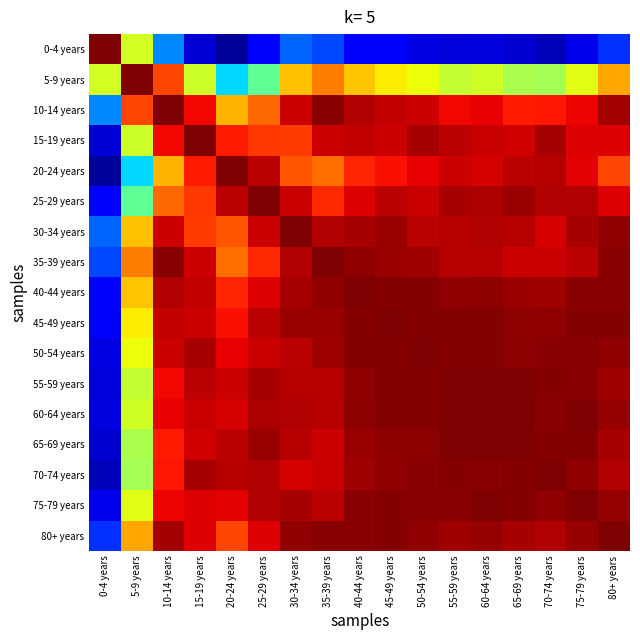

Reading left to right, list all the values displayed in this chart.

0-4 years: 0-4 years=1.0	5-9 years=0.2	10-14 years=-0.5	15-19 years=-0.8	20-24 years=-0.9	25-29 years=-0.8	30-34 years=-0.6	35-39 years=-0.6	40-44 years=-0.8	45-49 years=-0.8	50-54 years=-0.8	55-59 years=-0.8	60-64 years=-0.8	65-69 years=-0.9	70-74 years=-0.9	75-79 years=-0.8	80+ years=-0.6
5-9 years: 0-4 years=0.2	5-9 years=1.0	10-14 years=0.7	15-19 years=0.2	20-24 years=-0.3	25-29 years=-0.1	30-34 years=0.4	35-39 years=0.5	40-44 years=0.4	45-49 years=0.3	50-54 years=0.3	55-59 years=0.2	60-64 years=0.2	65-69 years=0.1	70-74 years=0.1	75-79 years=0.2	80+ years=0.5
10-14 years: 0-4 years=-0.5	5-9 years=0.7	10-14 years=1.0	15-19 years=0.8	20-24 years=0.4	25-29 years=0.6	30-34 years=0.9	35-39 years=1.0	40-44 years=0.9	45-49 years=0.9	50-54 years=0.9	55-59 years=0.8	60-64 years=0.8	65-69 years=0.8	70-74 years=0.8	75-79 years=0.8	80+ years=0.9
15-19 years: 0-4 years=-0.8	5-9 years=0.2	10-14 years=0.8	15-19 years=1.0	20-24 years=0.8	25-29 years=0.7	30-34 years=0.7	35-39 years=0.9	40-44 years=0.9	45-49 years=0.9	50-54 years=0.9	55-59 years=0.9	60-64 years=0.9	65-69 years=0.9	70-74 years=0.9	75-79 years=0.8	80+ years=0.8
20-24 years: 0-4 years=-0.9	5-9 years=-0.3	10-14 years=0.4	15-19 years=0.8	20-24 years=1.0	25-29 years=0.9	30-34 years=0.6	35-39 years=0.6	40-44 years=0.7	45-49 years=0.8	50-54 years=0.8	55-59 years=0.9	60-64 years=0.8	65-69 years=0.9	70-74 years=0.9	75-79 years=0.8	80+ years=0.7
25-29 years: 0-4 years=-0.8	5-9 years=-0.1	10-14 years=0.6	15-19 years=0.7	20-24 years=0.9	25-29 years=1.0	30-34 years=0.9	35-39 years=0.7	40-44 years=0.8	45-49 years=0.9	50-54 years=0.9	55-59 years=0.9	60-64 years=0.9	65-69 years=1.0	70-74 years=0.9	75-79 years=0.9	80+ years=0.8
30-34 years: 0-4 years=-0.6	5-9 years=0.4	10-14 years=0.9	15-19 years=0.7	20-24 years=0.6	25-29 years=0.9	30-34 years=1.0	35-39 years=0.9	40-44 years=0.9	45-49 years=1.0	50-54 years=0.9	55-59 years=0.9	60-64 years=0.9	65-69 years=0.9	70-74 years=0.8	75-79 years=0.9	80+ years=1.0
35-39 years: 0-4 years=-0.6	5-9 years=0.5	10-14 years=1.0	15-19 years=0.9	20-24 years=0.6	25-29 years=0.7	30-34 years=0.9	35-39 years=1.0	40-44 years=1.0	45-49 years=0.9	50-54 years=0.9	55-59 years=0.9	60-64 years=0.9	65-69 years=0.9	70-74 years=0.9	75-79 years=0.9	80+ years=1.0
40-44 years: 0-4 years=-0.8	5-9 years=0.4	10-14 years=0.9	15-19 years=0.9	20-24 years=0.7	25-29 years=0.8	30-34 years=0.9	35-39 years=1.0	40-44 years=1.0	45-49 years=1.0	50-54 years=1.0	55-59 years=1.0	60-64 years=1.0	65-69 years=0.9	70-74 years=0.9	75-79 years=1.0	80+ years=1.0
45-49 years: 0-4 years=-0.8	5-9 years=0.3	10-14 years=0.9	15-19 years=0.9	20-24 years=0.8	25-29 years=0.9	30-34 years=1.0	35-39 years=0.9	40-44 years=1.0	45-49 years=1.0	50-54 years=1.0	55-59 years=1.0	60-64 years=1.0	65-69 years=1.0	70-74 years=1.0	75-79 years=1.0	80+ years=1.0
50-54 years: 0-4 years=-0.8	5-9 years=0.3	10-14 years=0.9	15-19 years=0.9	20-24 years=0.8	25-29 years=0.9	30-34 years=0.9	35-39 years=0.9	40-44 years=1.0	45-49 years=1.0	50-54 years=1.0	55-59 years=1.0	60-64 years=1.0	65-69 years=1.0	70-74 years=1.0	75-79 years=1.0	80+ years=1.0
55-59 years: 0-4 years=-0.8	5-9 years=0.2	10-14 years=0.8	15-19 years=0.9	20-24 years=0.9	25-29 years=0.9	30-34 years=0.9	35-39 years=0.9	40-44 years=1.0	45-49 years=1.0	50-54 years=1.0	55-59 years=1.0	60-64 years=1.0	65-69 years=1.0	70-74 years=1.0	75-79 years=1.0	80+ years=0.9
60-64 years: 0-4 years=-0.8	5-9 years=0.2	10-14 years=0.8	15-19 years=0.9	20-24 years=0.8	25-29 years=0.9	30-34 years=0.9	35-39 years=0.9	40-44 years=1.0	45-49 years=1.0	50-54 years=1.0	55-59 years=1.0	60-64 years=1.0	65-69 years=1.0	70-74 years=1.0	75-79 years=1.0	80+ years=1.0
65-69 years: 0-4 years=-0.9	5-9 years=0.1	10-14 years=0.8	15-19 years=0.9	20-24 years=0.9	25-29 years=1.0	30-34 years=0.9	35-39 years=0.9	40-44 years=0.9	45-49 years=1.0	50-54 years=1.0	55-59 years=1.0	60-64 years=1.0	65-69 years=1.0	70-74 years=1.0	75-79 years=1.0	80+ years=0.9
70-74 years: 0-4 years=-0.9	5-9 years=0.1	10-14 years=0.8	15-19 years=0.9	20-24 years=0.9	25-29 years=0.9	30-34 years=0.8	35-39 years=0.9	40-44 years=0.9	45-49 years=1.0	50-54 years=1.0	55-59 years=1.0	60-64 years=1.0	65-69 years=1.0	70-74 years=1.0	75-79 years=1.0	80+ years=0.9
75-79 years: 0-4 years=-0.8	5-9 years=0.2	10-14 years=0.8	15-19 years=0.8	20-24 years=0.8	25-29 years=0.9	30-34 years=0.9	35-39 years=0.9	40-44 years=1.0	45-49 years=1.0	50-54 years=1.0	55-59 years=1.0	60-64 years=1.0	65-69 years=1.0	70-74 years=1.0	75-79 years=1.0	80+ years=1.0
80+ years: 0-4 years=-0.6	5-9 years=0.5	10-14 years=0.9	15-19 years=0.8	20-24 years=0.7	25-29 years=0.8	30-34 years=1.0	35-39 years=1.0	40-44 years=1.0	45-49 years=1.0	50-54 years=1.0	55-59 years=0.9	60-64 years=1.0	65-69 years=0.9	70-74 years=0.9	75-79 years=1.0	80+ years=1.0